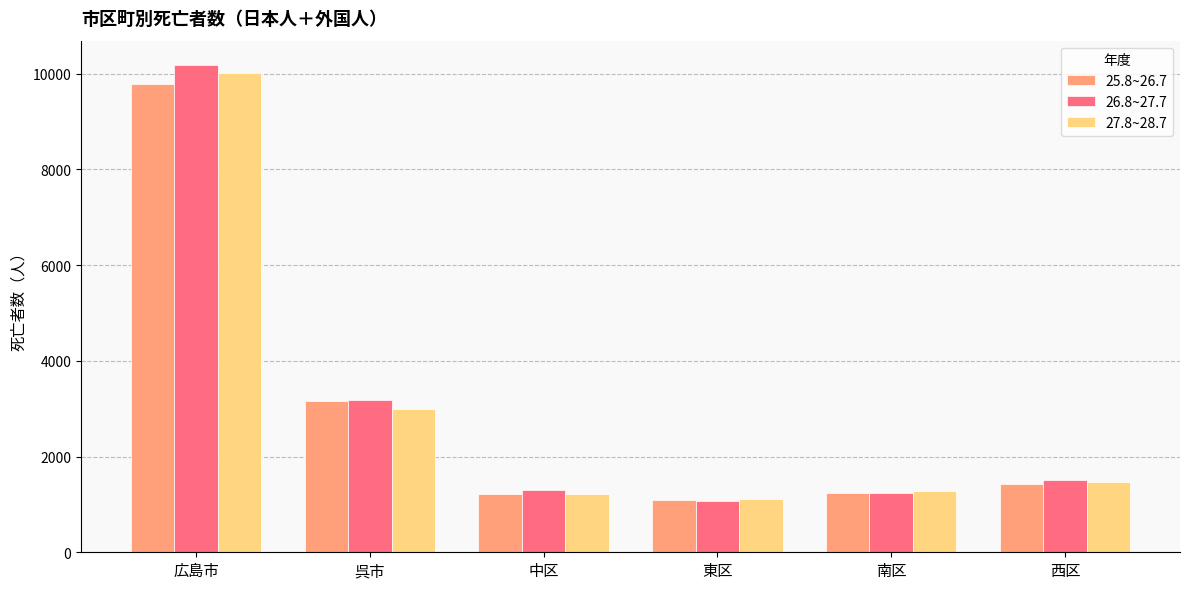

What is the total value across all series at 南区?

3772